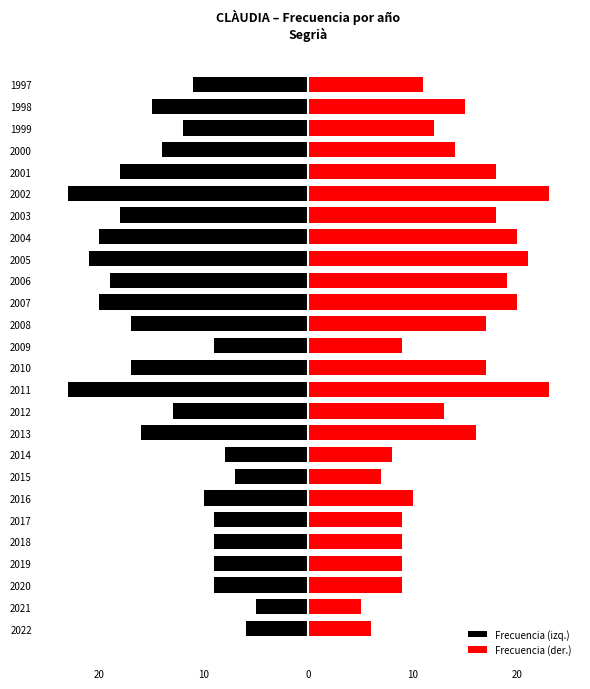

What are all the series names shown in the legend?

Frecuencia (izq.), Frecuencia (der.)